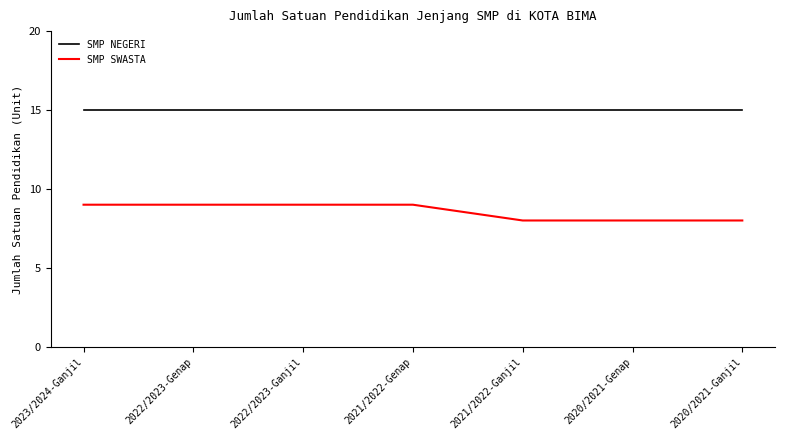

Rank the series at 2022/2023-Genap from highest to lowest value.

SMP NEGERI, SMP SWASTA